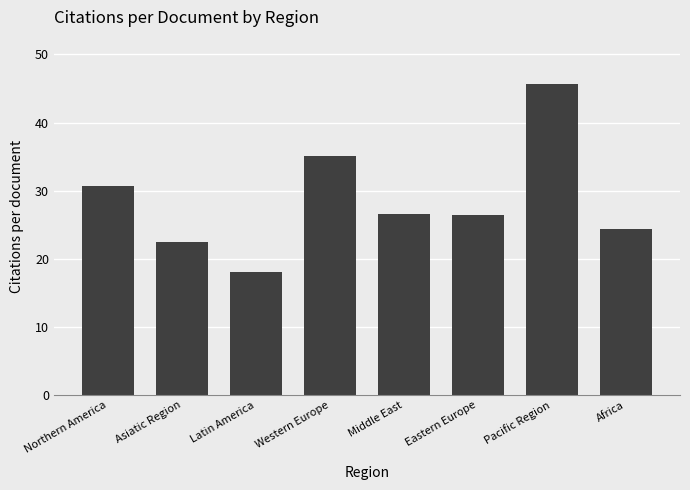

What is the label of the 8th bar from the right?

Northern America